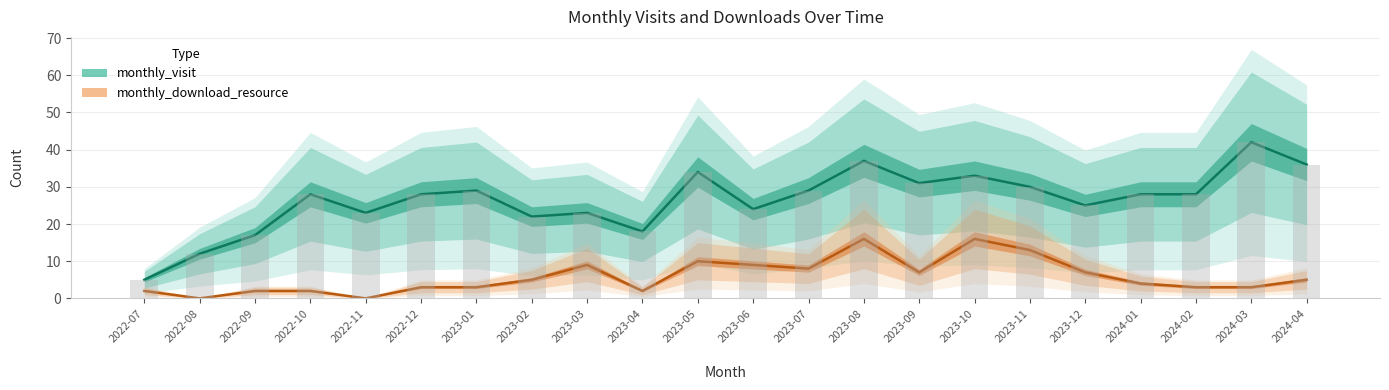

List the series in order of their overall mean, lowest first.

monthly_download_resource, monthly_visit